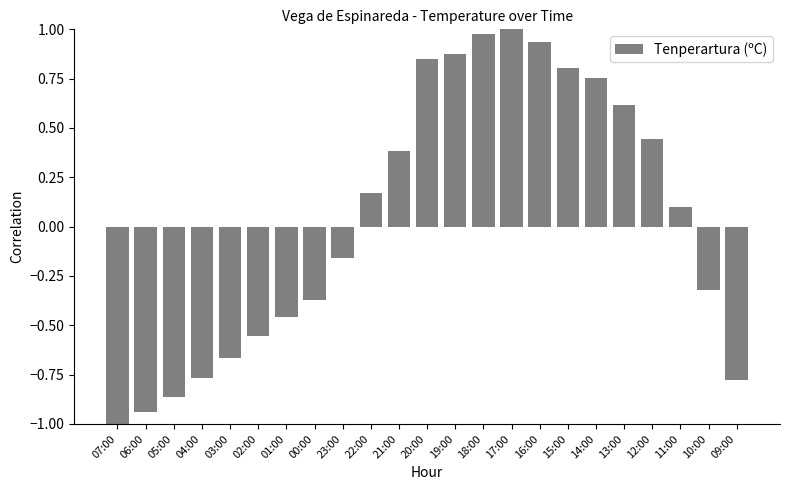

At which label is the value closest to 0?

11:00